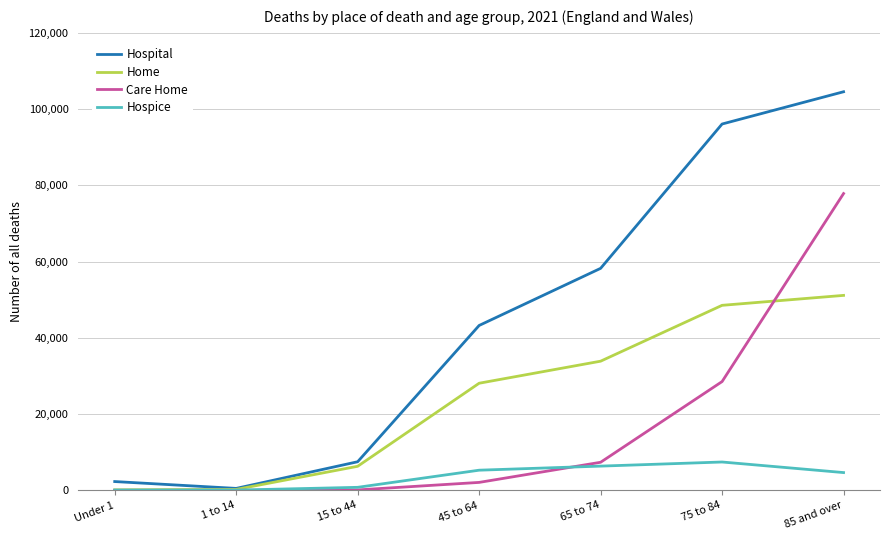

The value of Home at 65 to 74 is 15884. True or false?

False